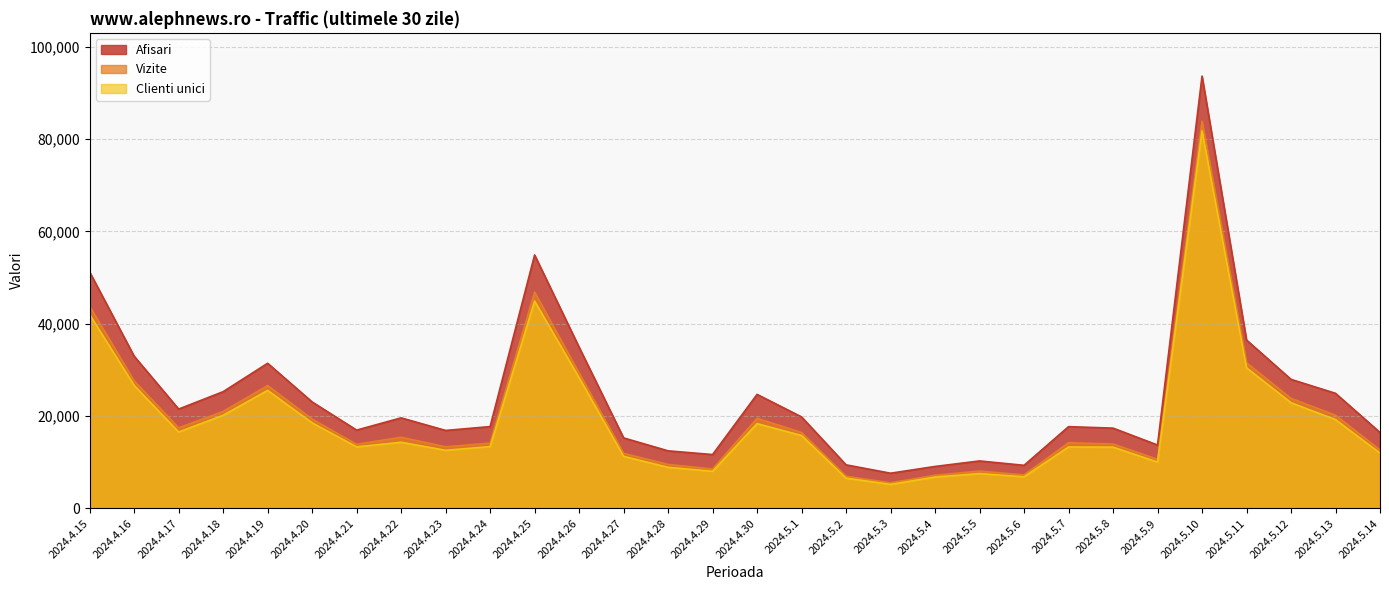

Reading left to right, list all the values displayed in this chart.

Afisari: 51216	32983	21520	25291	31445	23063	16963	19616	16888	17726	54912	34933	15273	12471	11665	24701	19819	9435	7623	9088	10281	9333	17711	17391	13733	93674	36484	27958	24932	16454
Vizite: 43780	27633	17449	21010	26620	19335	13895	15410	13342	14148	46860	29328	11921	9530	8538	19515	16442	6965	5546	7185	8091	7257	14226	13959	10638	83883	31558	23836	20194	12664
Clienti unici: 41971	26636	16553	20175	25571	18536	13330	14331	12587	13393	44922	28304	11278	8900	8038	18371	15789	6551	5201	6786	7536	6847	13305	13278	10033	81816	30457	22892	19241	11974